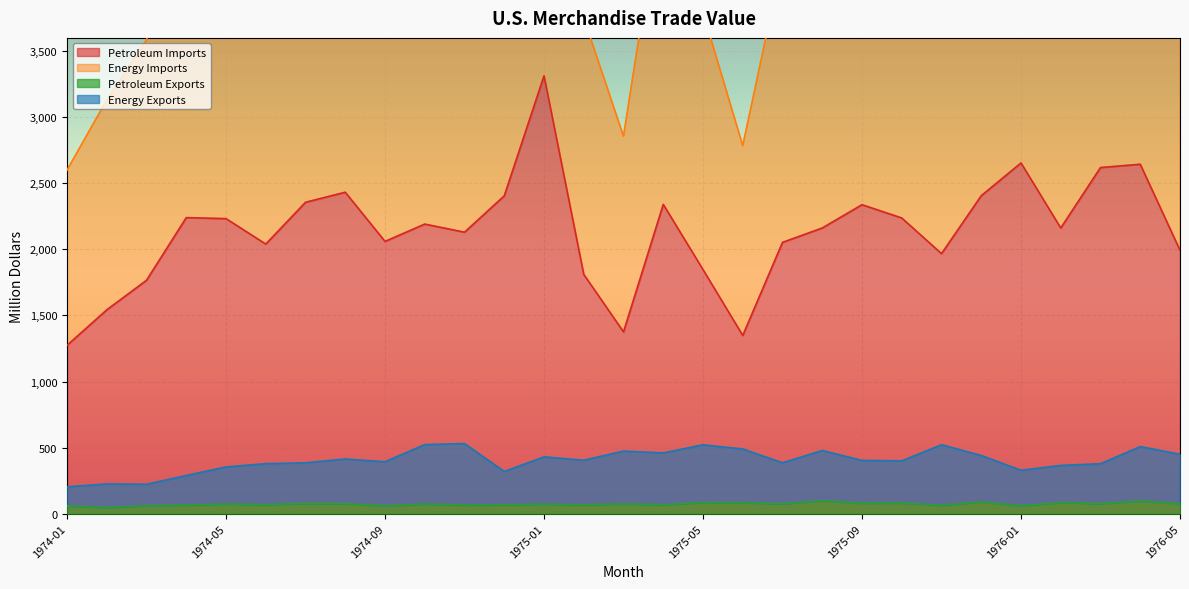

Where does the Petroleum Exports series first go above 72?

1974-05